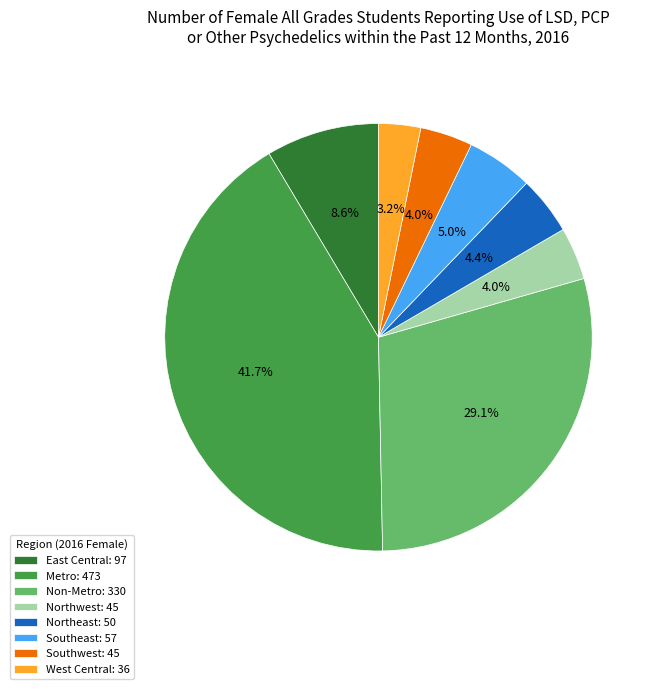

Approximately how many times larger is the value at Northwest compared to Southeast?

0.8